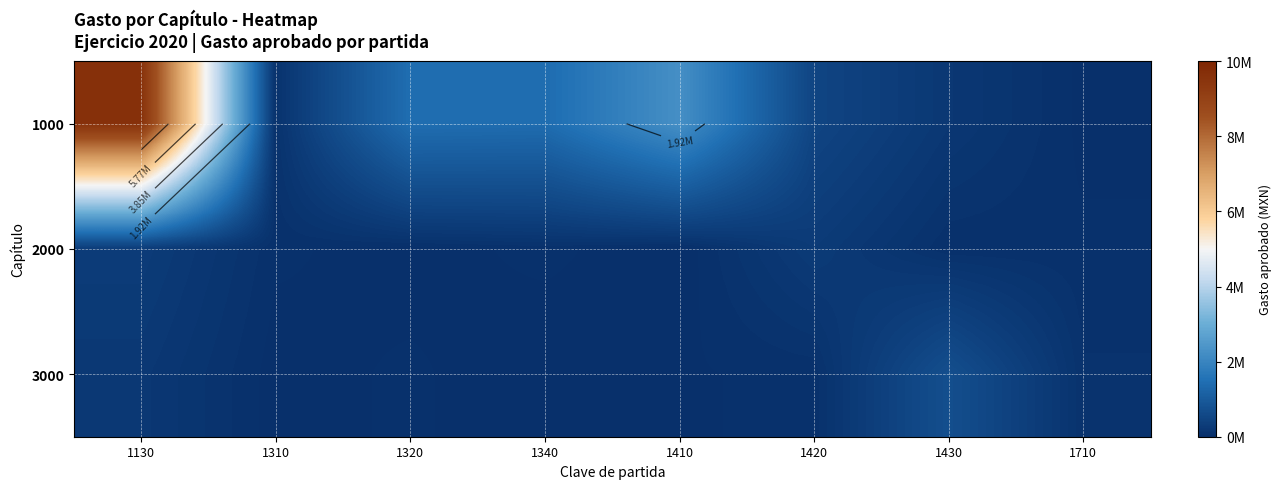

Rank the series by their maximum value, from highest to lowest.

1000, 3000, 2000